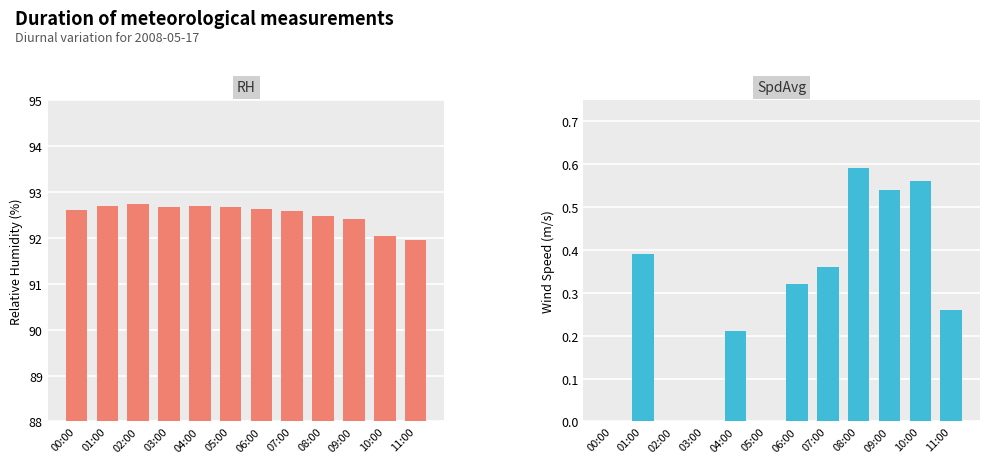

What is the label of the 2nd bar from the left?

01:00